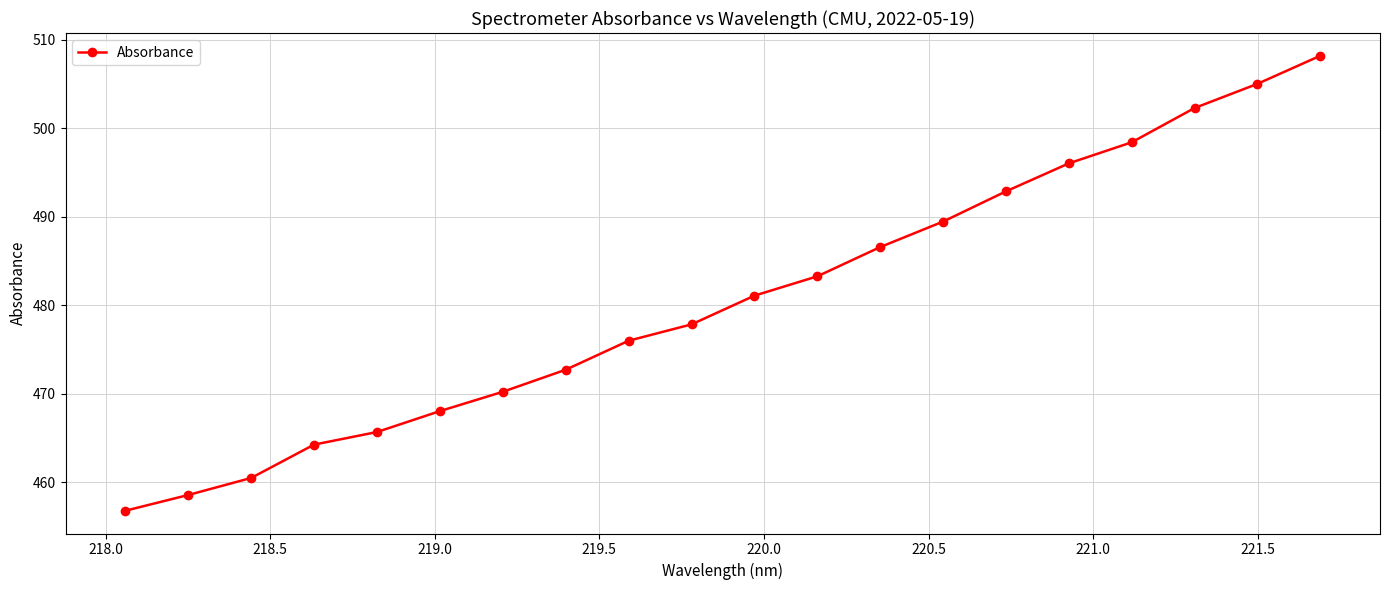

What is the average value?

480.7